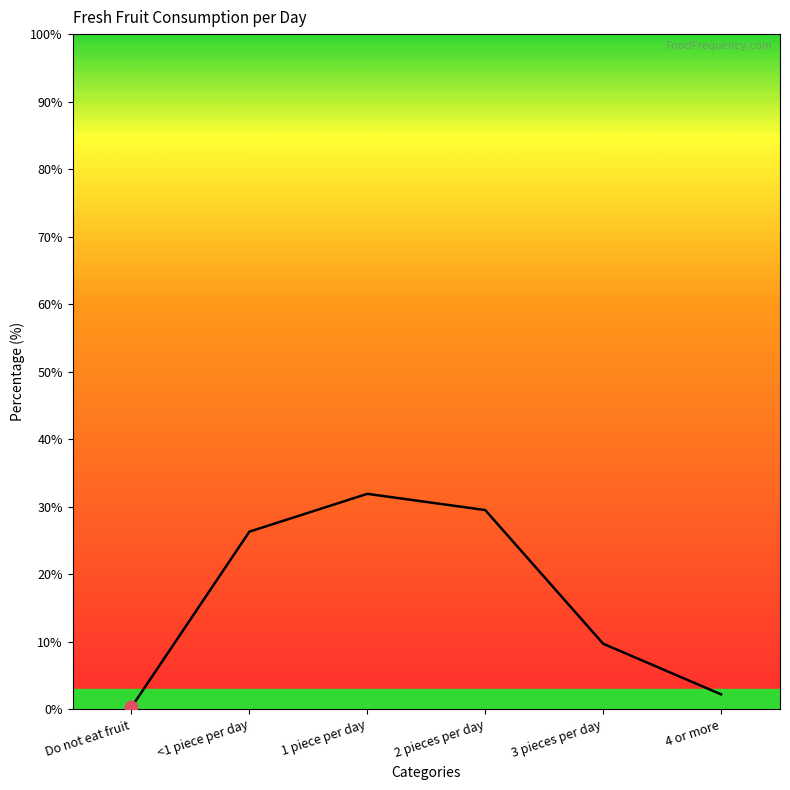

What position from the left is 4 or more?

6